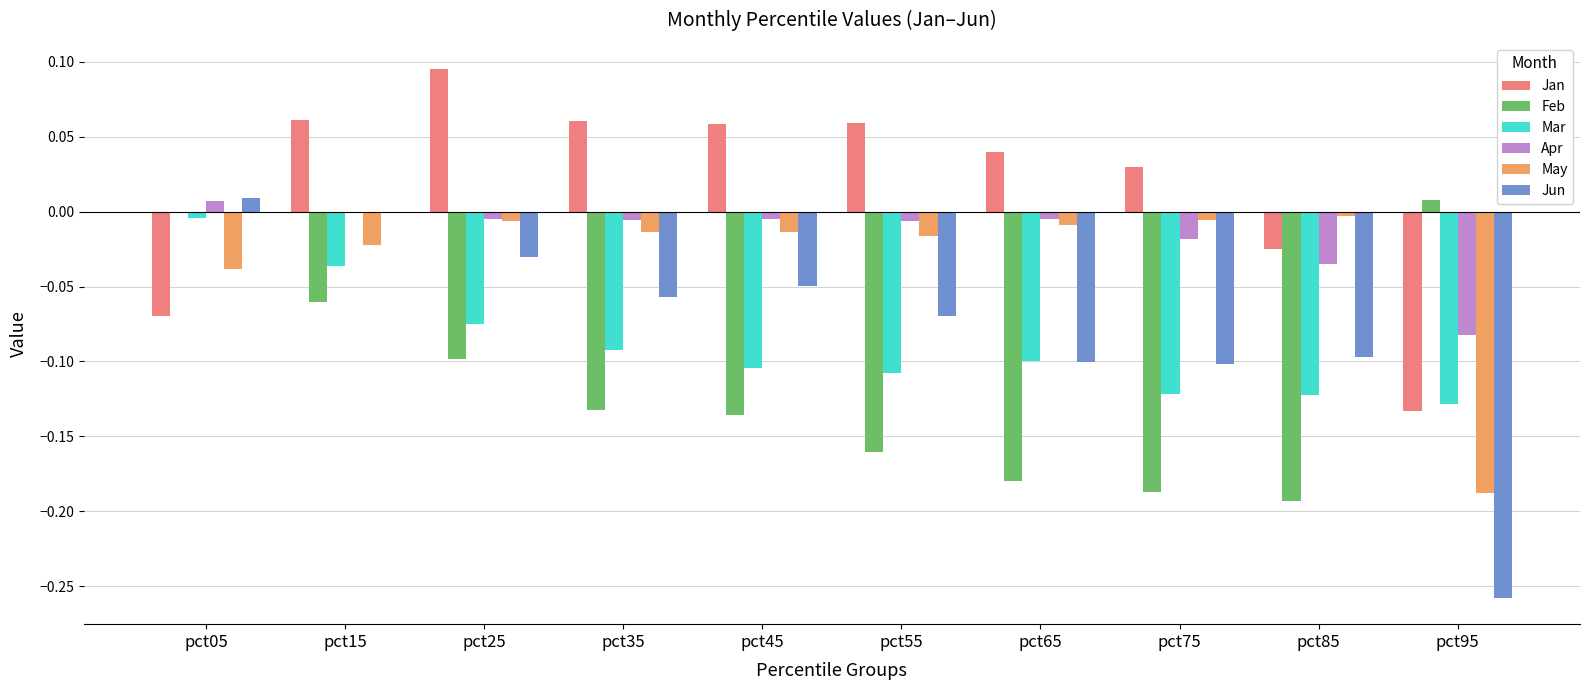

Which series has the largest total across all categories?

Jan